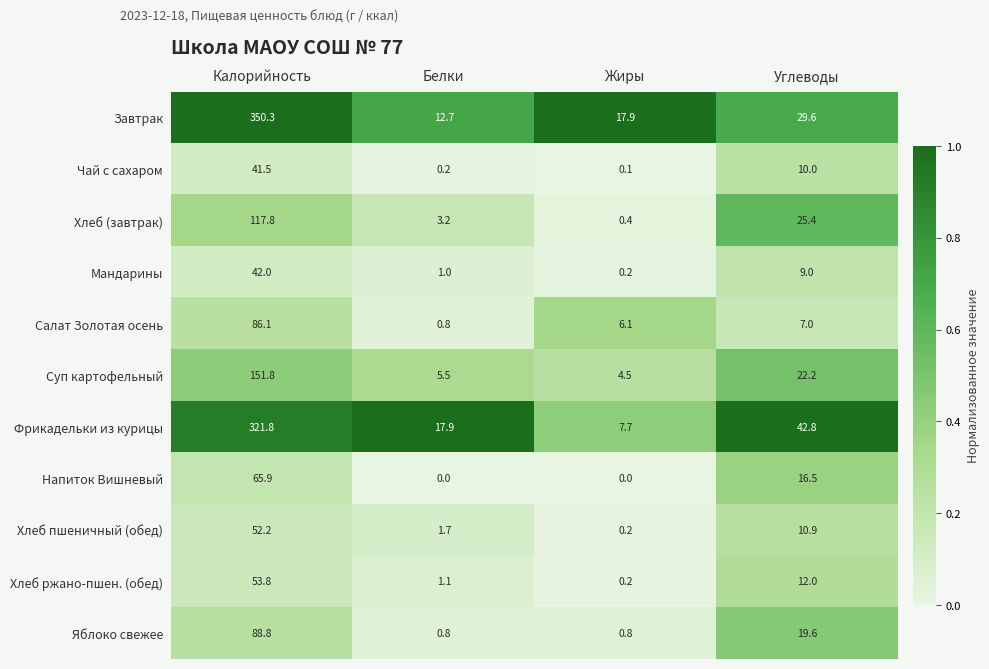

What is the total value across all series at Калорийность?

1372.0